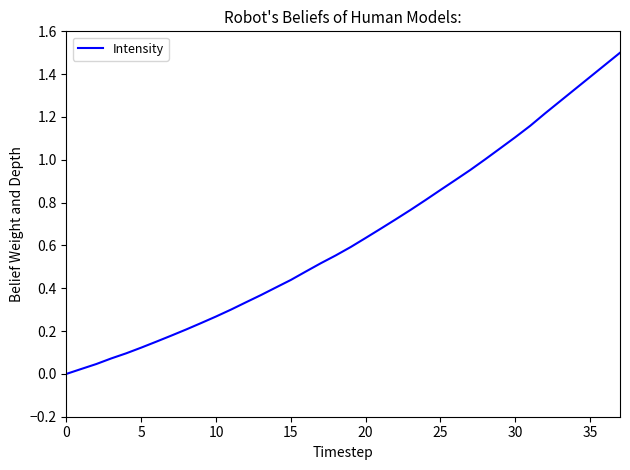

How many lines are shown in the chart?

1